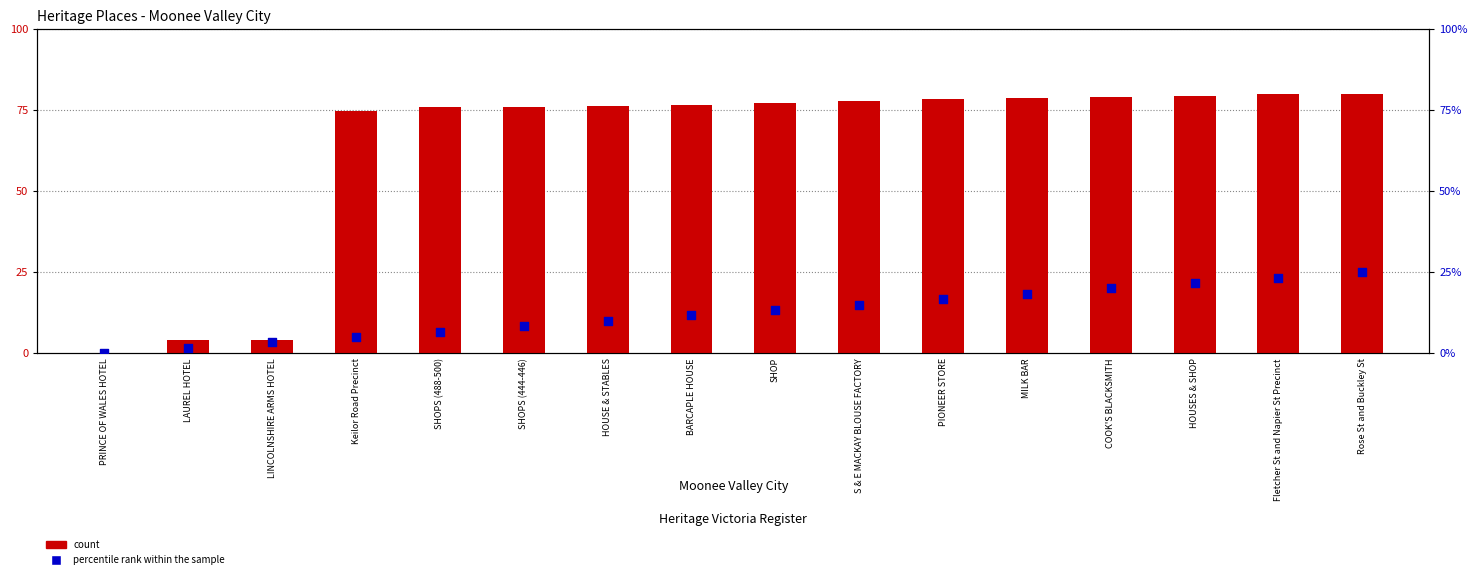

Which series contains the highest Y value?

count